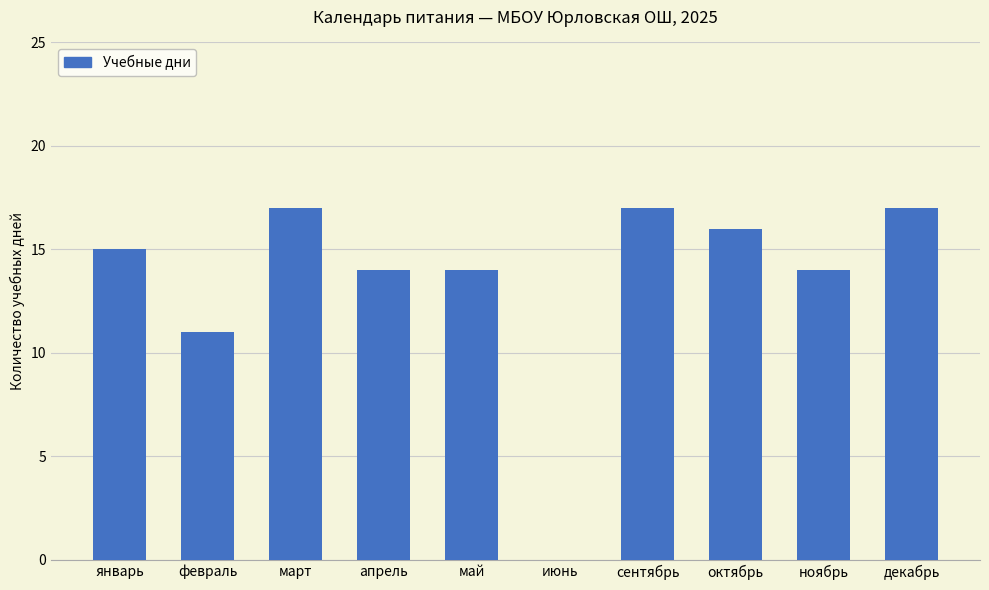

Between апрель and декабрь, which is larger?

декабрь